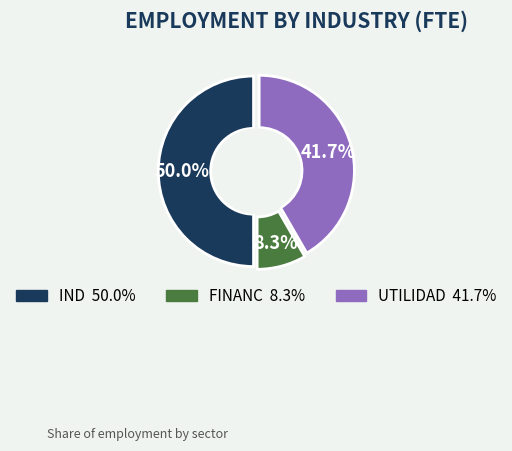

Do IND and UTILIDAD together represent more than half of the pie?

Yes